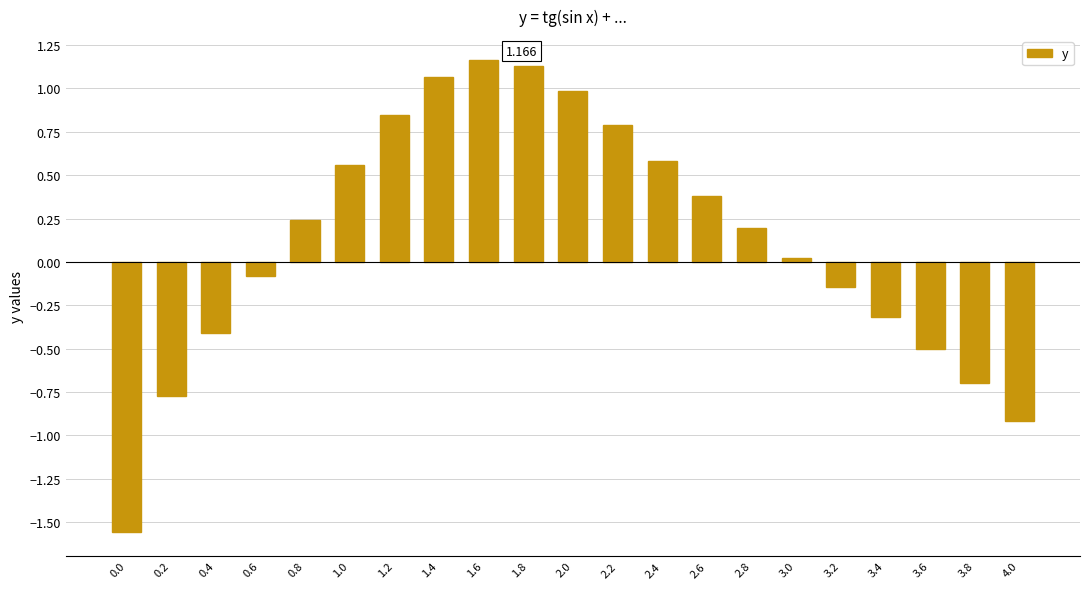

Rank the categories by value from lowest to highest.

0.0, 4.0, 0.2, 3.8, 3.6, 0.4, 3.4, 3.2, 0.6, 3.0, 2.8, 0.8, 2.6, 1.0, 2.4, 2.2, 1.2, 2.0, 1.4, 1.8, 1.6